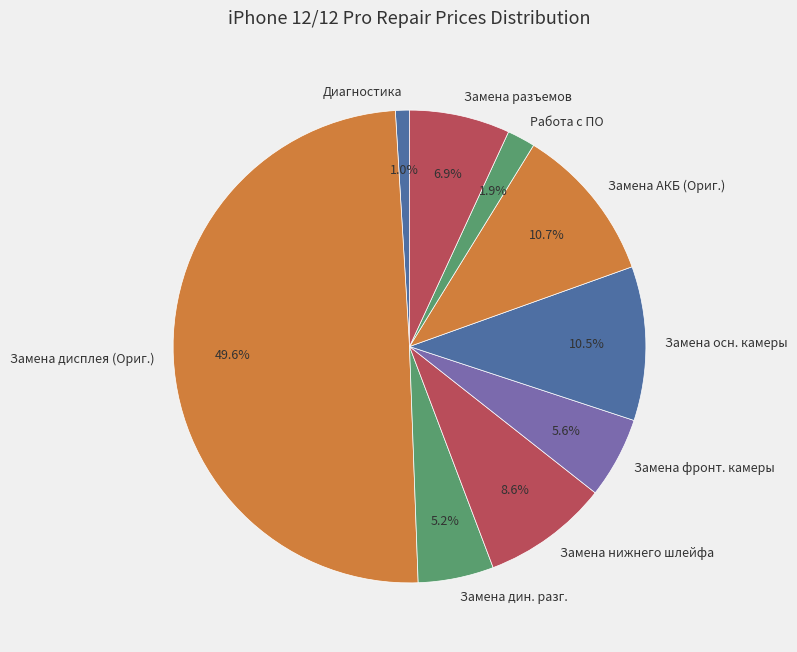

Does Замена дин. разг. account for over 50% of the chart?

No